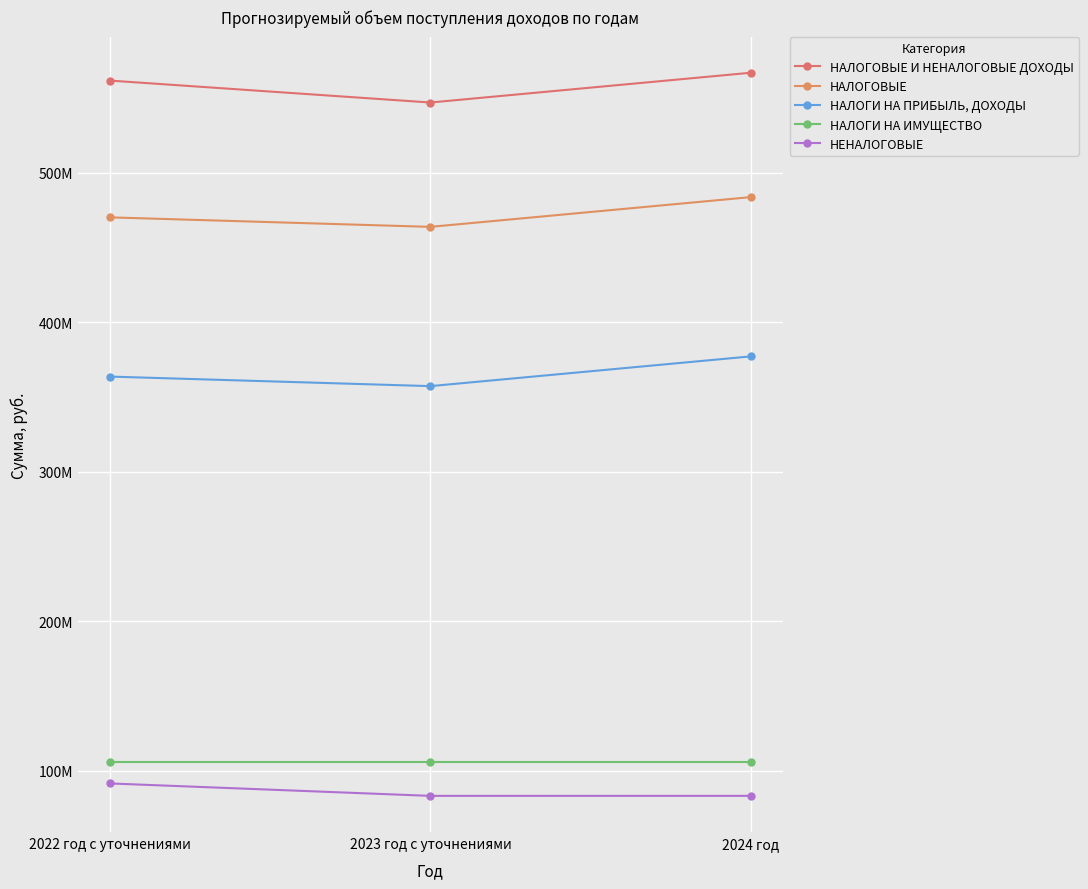

Reading left to right, transcribe all the data shown in this chart.

НАЛОГОВЫЕ И НЕНАЛОГОВЫЕ ДОХОДЫ: 2022 год с уточнениями=561657907.0	2023 год с уточнениями=546996707.8	2024 год=566900115.9
НАЛОГОВЫЕ: 2022 год с уточнениями=470167301.3	2023 год с уточнениями=463814722.1	2024 год=483705130.2
НАЛОГИ НА ПРИБЫЛЬ, ДОХОДЫ: 2022 год с уточнениями=363660000.0	2023 год с уточнениями=357278190.8	2024 год=377158158.9
НАЛОГИ НА ИМУЩЕСТВО: 2022 год с уточнениями=105599071.3	2023 год с уточнениями=105599071.3	2024 год=105599071.3
НЕНАЛОГОВЫЕ: 2022 год с уточнениями=91490605.7	2023 год с уточнениями=83181985.7	2024 год=83194985.7